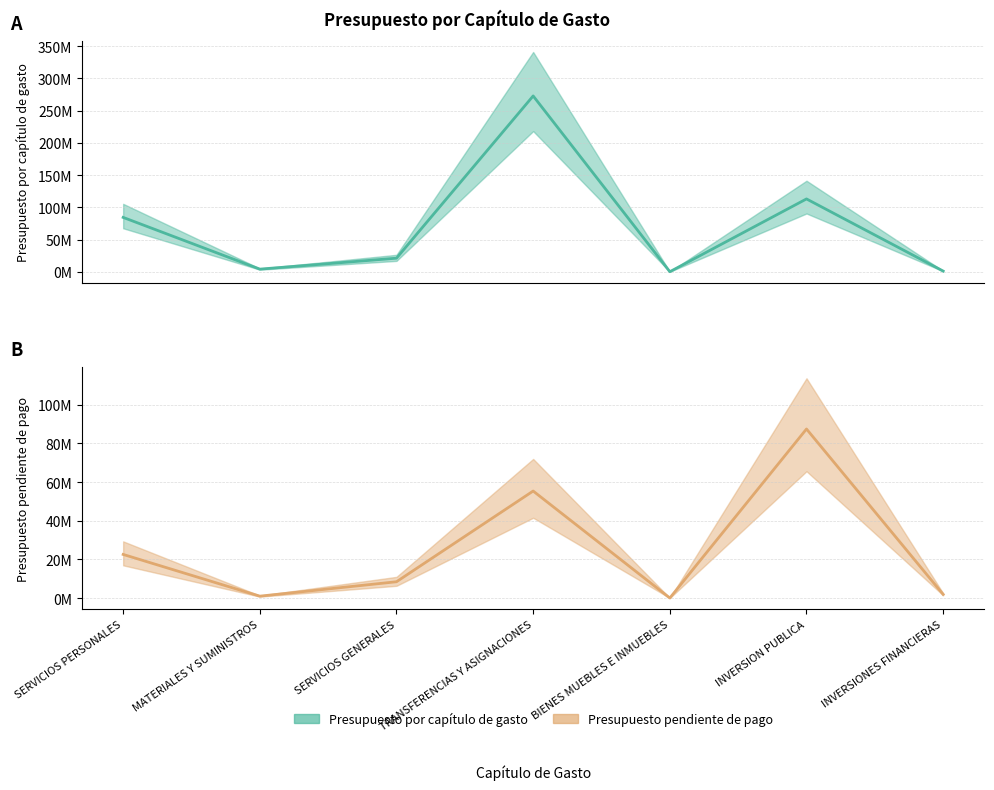

Reading left to right, extract all data points from this chart.

Presupuesto por capítulo de gasto: SERVICIOS PERSONALES=84310405.0	MATERIALES Y SUMINISTROS=4005383.0	SERVICIOS GENERALES=20995578.4	TRANSFERENCIAS Y ASIGNACIONES=272879642.0	BIENES MUEBLES E INMUEBLES=0.0	INVERSION PUBLICA=112992116.0	INVERSIONES FINANCIERAS=1000000.0
Presupuesto pendiente de pago: SERVICIOS PERSONALES=22549333.4	MATERIALES Y SUMINISTROS=961539.0	SERVICIOS GENERALES=8417946.5	TRANSFERENCIAS Y ASIGNACIONES=55360412.8	BIENES MUEBLES E INMUEBLES=0.0	INVERSION PUBLICA=87468206.3	INVERSIONES FINANCIERAS=1875000.0